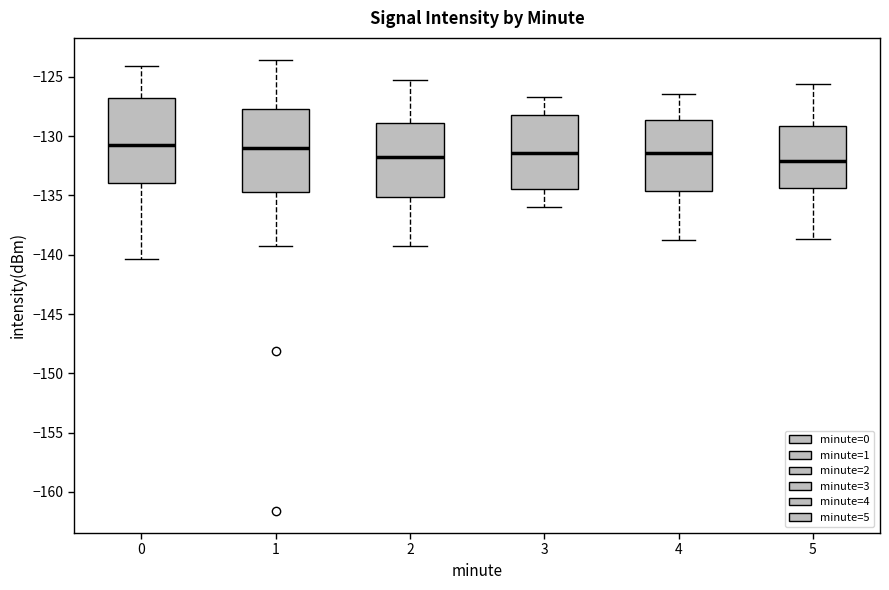

Reading left to right, read every box against the y-axis: the position of its median line, the range the box covers, and the ends of its whiskers. The values are not printed on the chart, so give them approximately, as read against the axis.

0: median -131.0, box -134.0 to -127.0, whiskers -140.5 to -124.0
1: median -131.0, box -134.5 to -127.5, whiskers -139.5 to -123.5
2: median -131.5, box -135.0 to -129.0, whiskers -139.0 to -125.0
3: median -131.5, box -134.5 to -128.0, whiskers -136.0 to -126.5
4: median -131.5, box -134.5 to -128.5, whiskers -139.0 to -126.5
5: median -132.0, box -134.5 to -129.0, whiskers -138.5 to -125.5